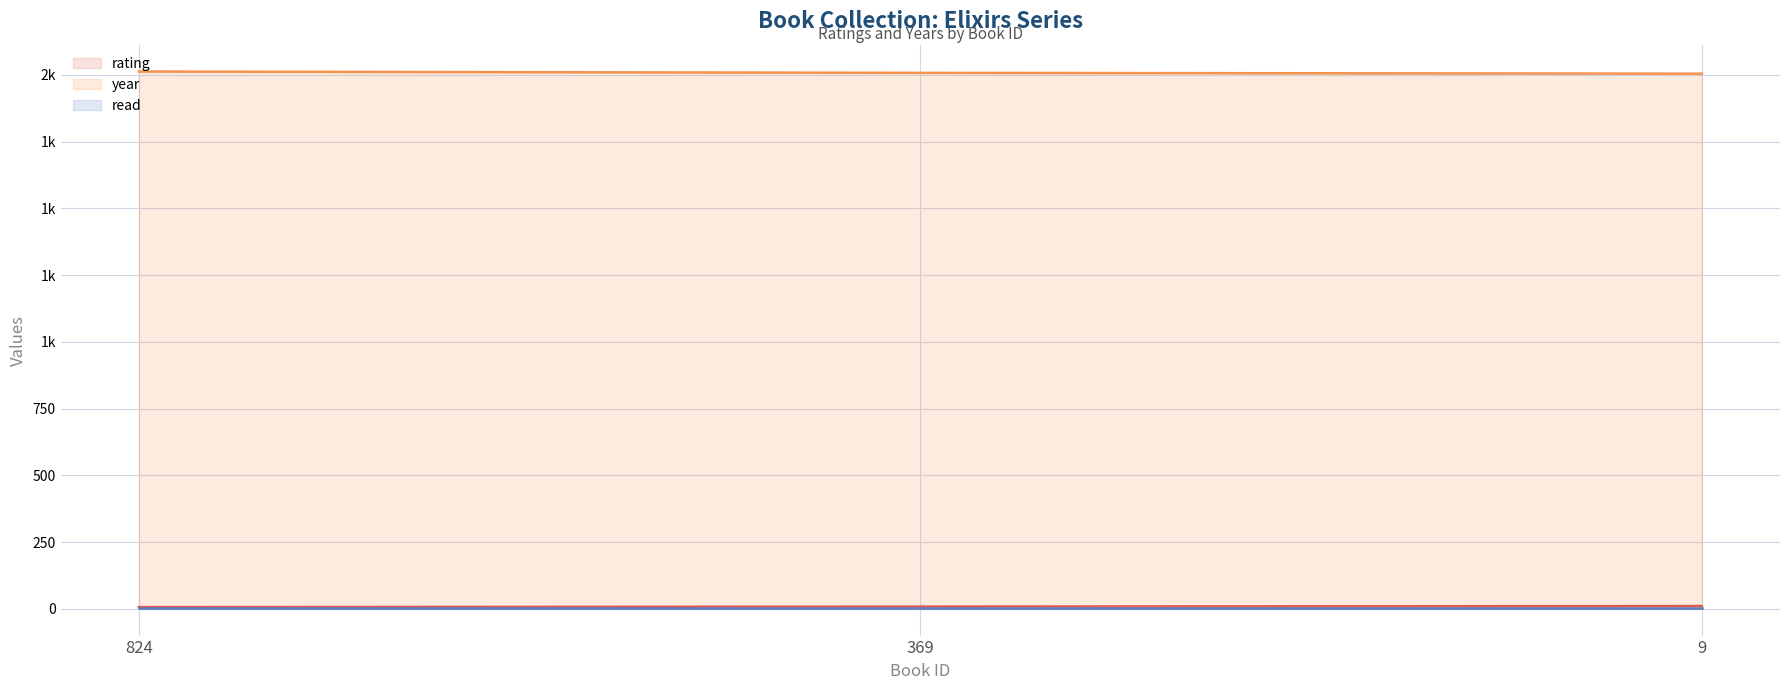

What is the maximum value for year?

2013